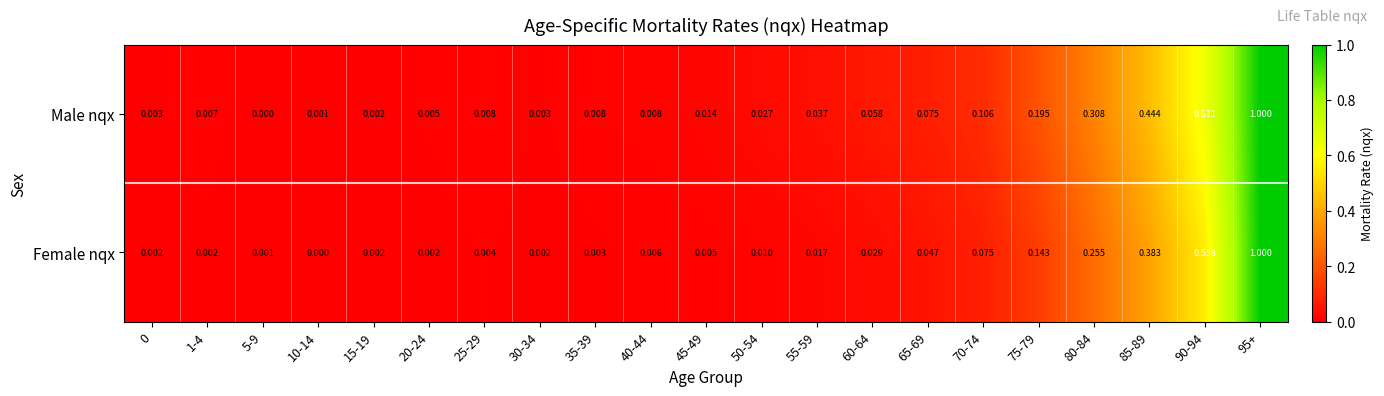

Which series changed the most between 55-59 and 85-89?

Male nqx